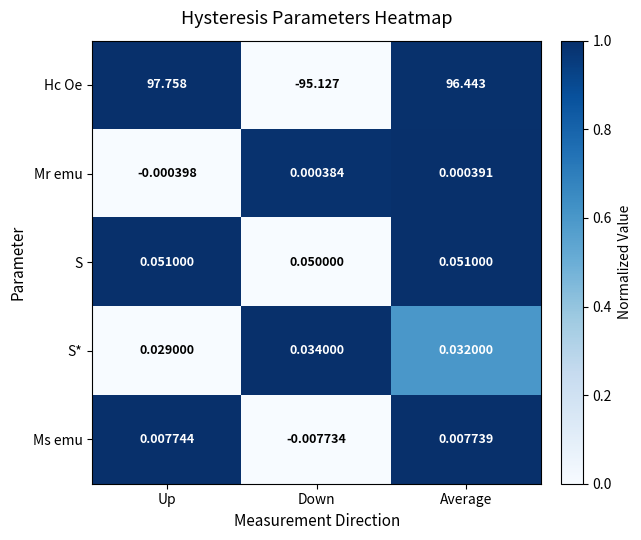

At which category is the sum across all series the highest?

Up